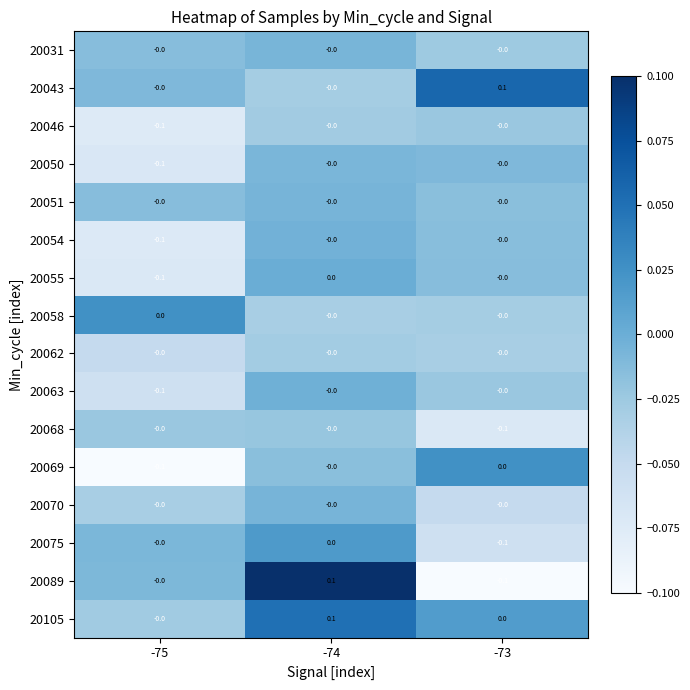

Which series has the largest range (max minus min)?

20089